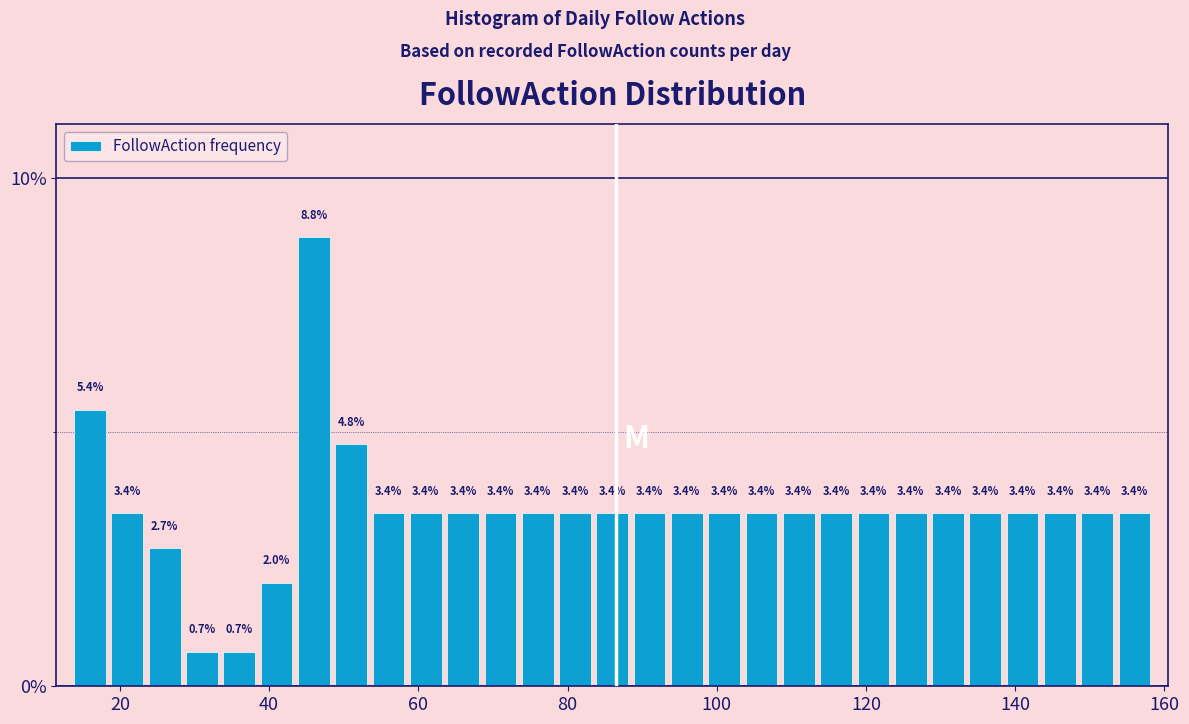

Read against the x-axis, roughly where is the centre of the tallest bar?

46